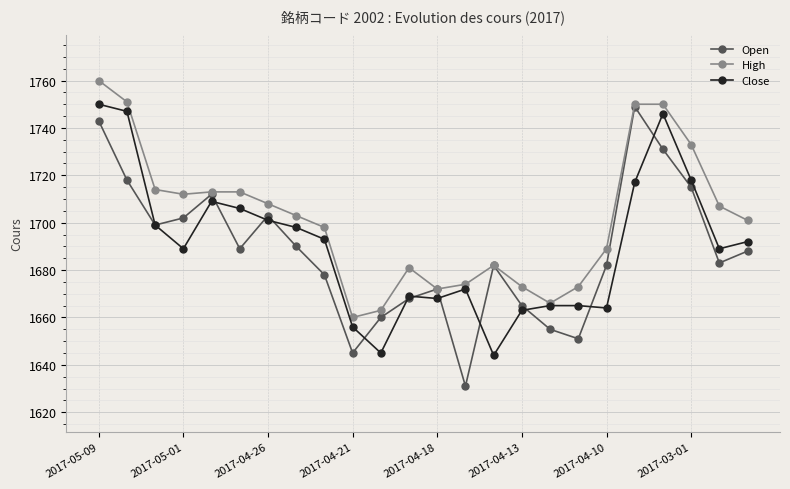

How many data points does each series have?

24